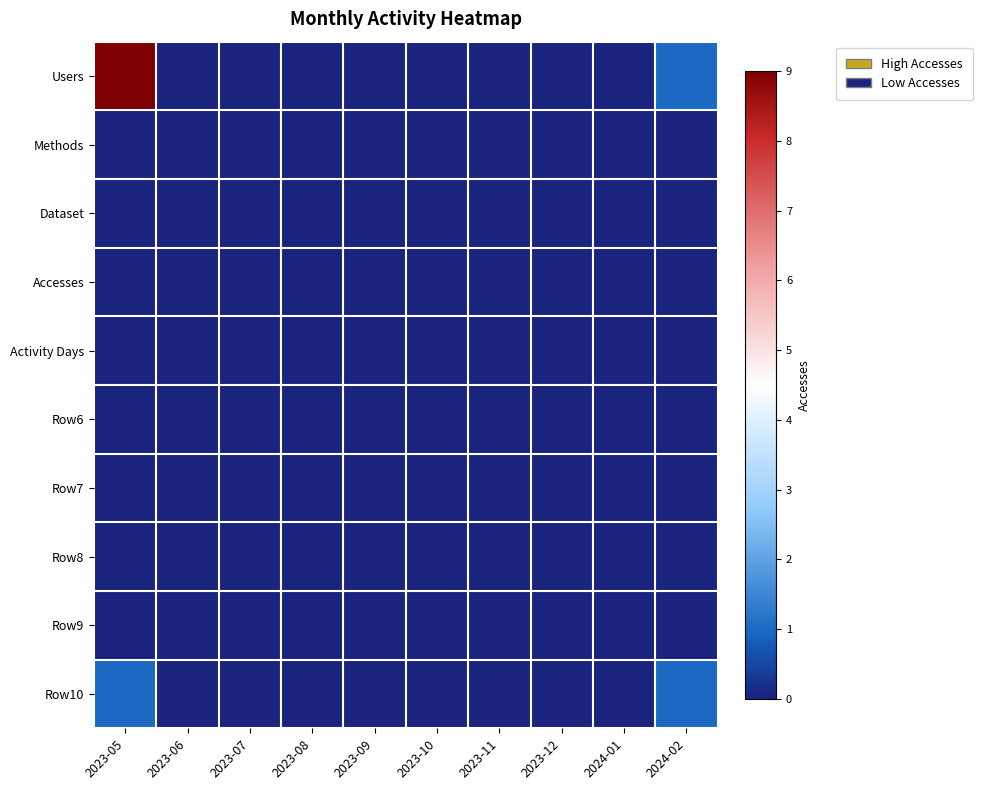

Reading left to right, transcribe all the data shown in this chart.

Users: 2023-05=9	2023-06=0	2023-07=0	2023-08=0	2023-09=0	2023-10=0	2023-11=0	2023-12=0	2024-01=0	2024-02=1
Methods: 2023-05=0	2023-06=0	2023-07=0	2023-08=0	2023-09=0	2023-10=0	2023-11=0	2023-12=0	2024-01=0	2024-02=0
Dataset: 2023-05=0	2023-06=0	2023-07=0	2023-08=0	2023-09=0	2023-10=0	2023-11=0	2023-12=0	2024-01=0	2024-02=0
Accesses: 2023-05=0	2023-06=0	2023-07=0	2023-08=0	2023-09=0	2023-10=0	2023-11=0	2023-12=0	2024-01=0	2024-02=0
Activity Days: 2023-05=0	2023-06=0	2023-07=0	2023-08=0	2023-09=0	2023-10=0	2023-11=0	2023-12=0	2024-01=0	2024-02=0
Row6: 2023-05=0	2023-06=0	2023-07=0	2023-08=0	2023-09=0	2023-10=0	2023-11=0	2023-12=0	2024-01=0	2024-02=0
Row7: 2023-05=0	2023-06=0	2023-07=0	2023-08=0	2023-09=0	2023-10=0	2023-11=0	2023-12=0	2024-01=0	2024-02=0
Row8: 2023-05=0	2023-06=0	2023-07=0	2023-08=0	2023-09=0	2023-10=0	2023-11=0	2023-12=0	2024-01=0	2024-02=0
Row9: 2023-05=0	2023-06=0	2023-07=0	2023-08=0	2023-09=0	2023-10=0	2023-11=0	2023-12=0	2024-01=0	2024-02=0
Row10: 2023-05=1	2023-06=0	2023-07=0	2023-08=0	2023-09=0	2023-10=0	2023-11=0	2023-12=0	2024-01=0	2024-02=1